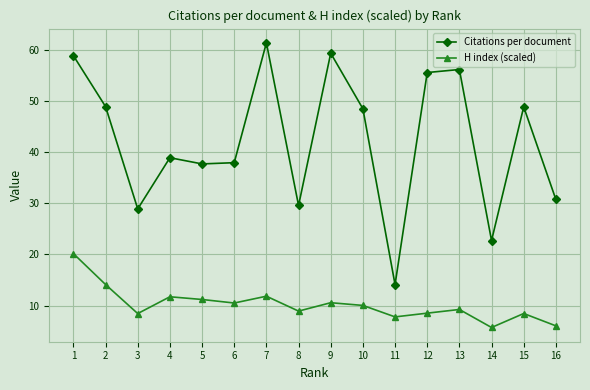

Which label corresponds to the largest value in the chart?

7